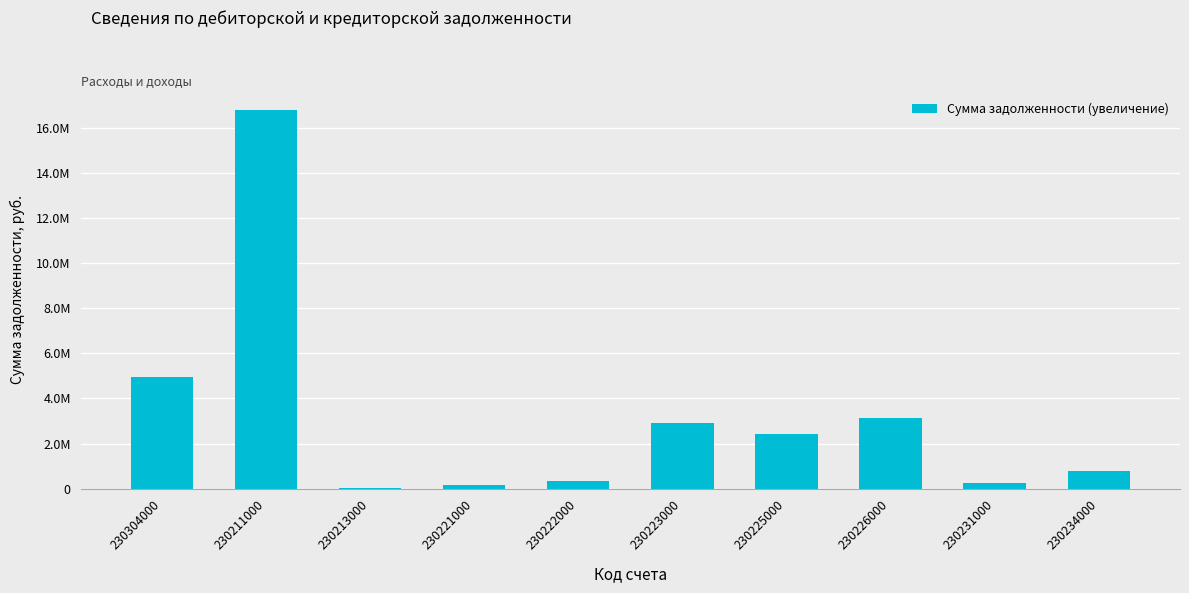

What is the label of the 2nd bar from the left?

230211000